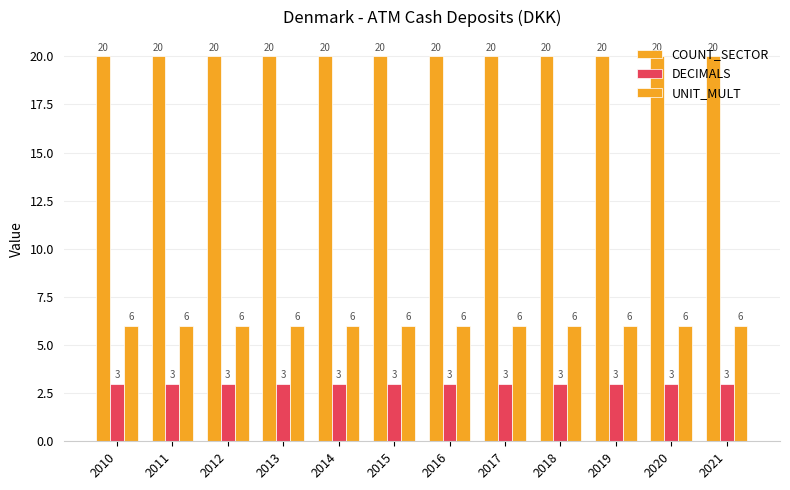

What is the value of the COUNT_SECTOR bar at the 3rd from the left?

20